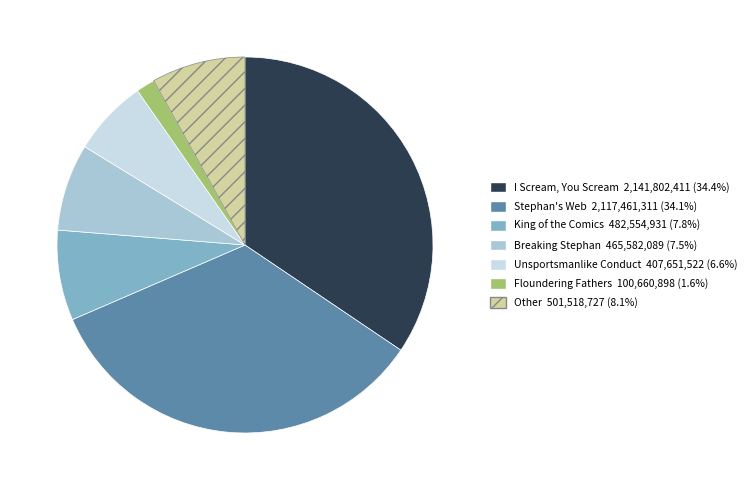

Is there any slice that represents more than half of the pie?

No